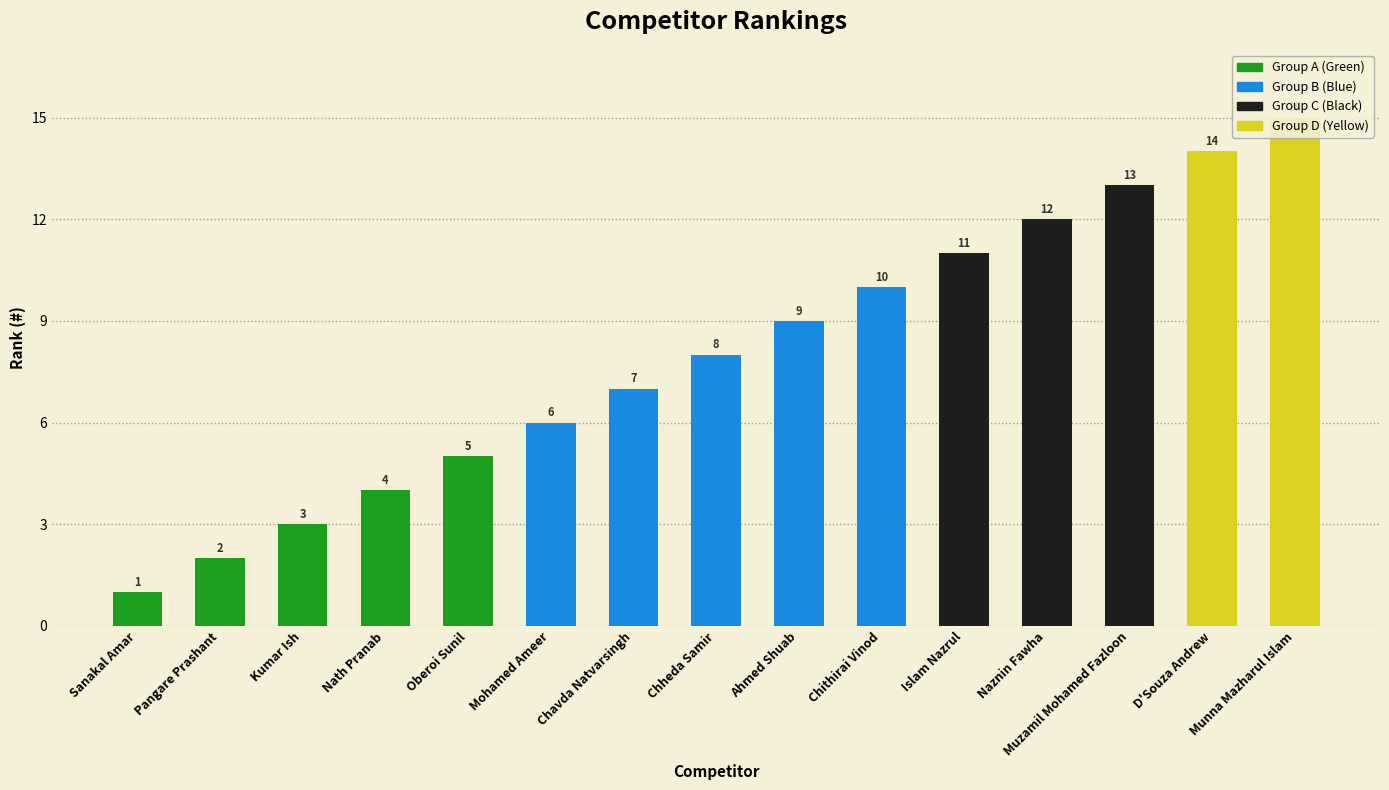

What position from the left is Ahmed Shuab?

9